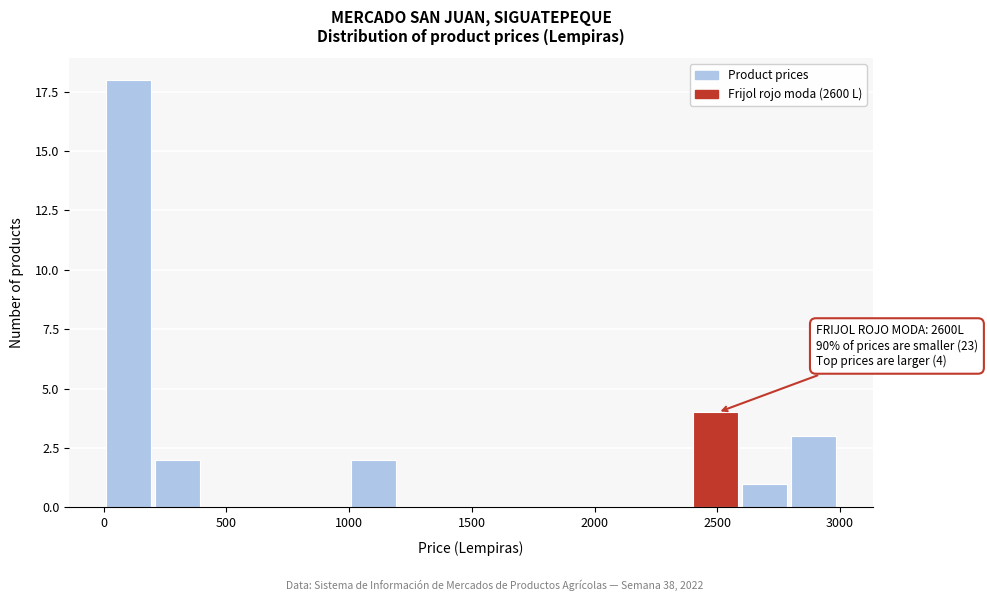

Read against the x-axis, roughly where is the centre of the tallest bar?

100